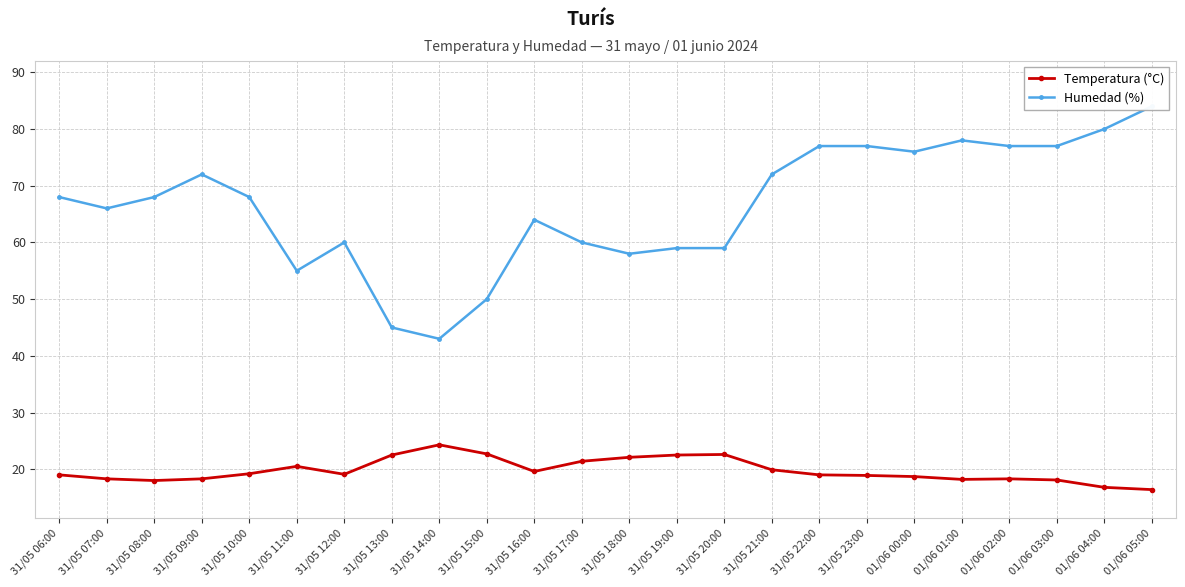

What is the difference between the Humedad (%) values at 31/05 10:00 and 31/05 16:00?

4.0